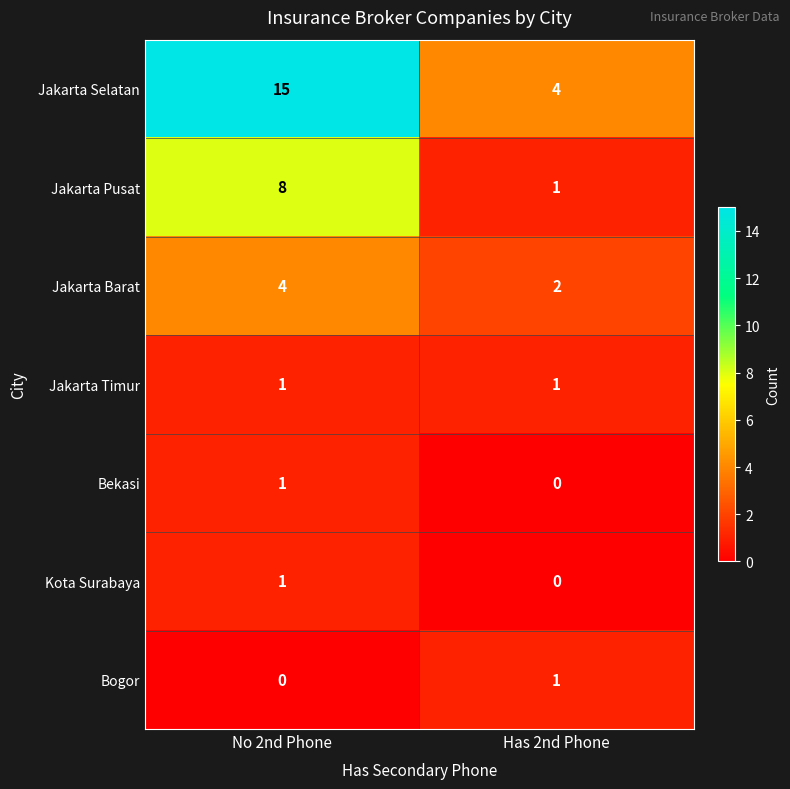

Where is Jakarta Pusat nearest to the value 4?

Has 2nd Phone